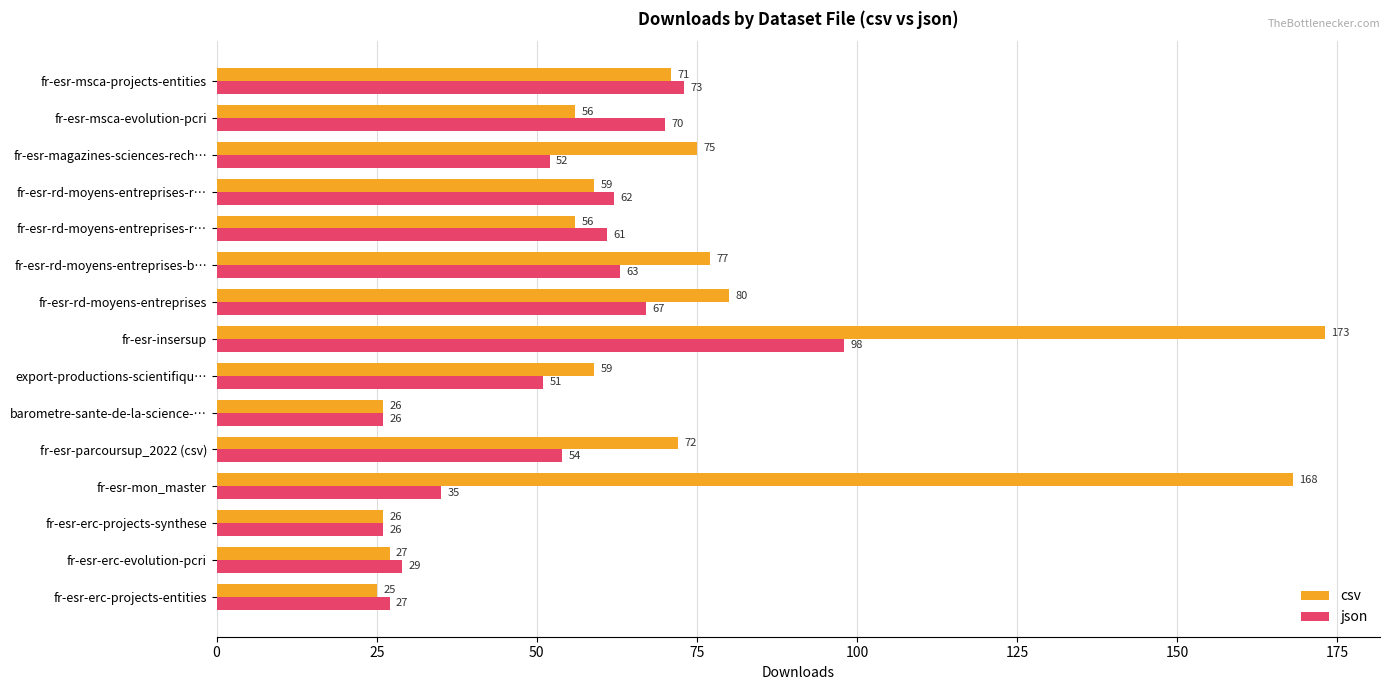

What is the average value of the json series?

53